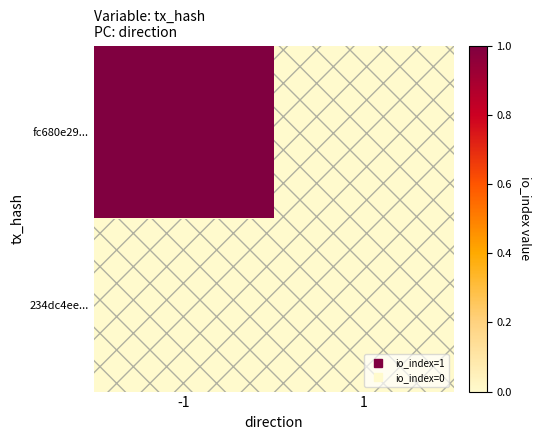

Which series has the widest spread of values?

fc680e29...